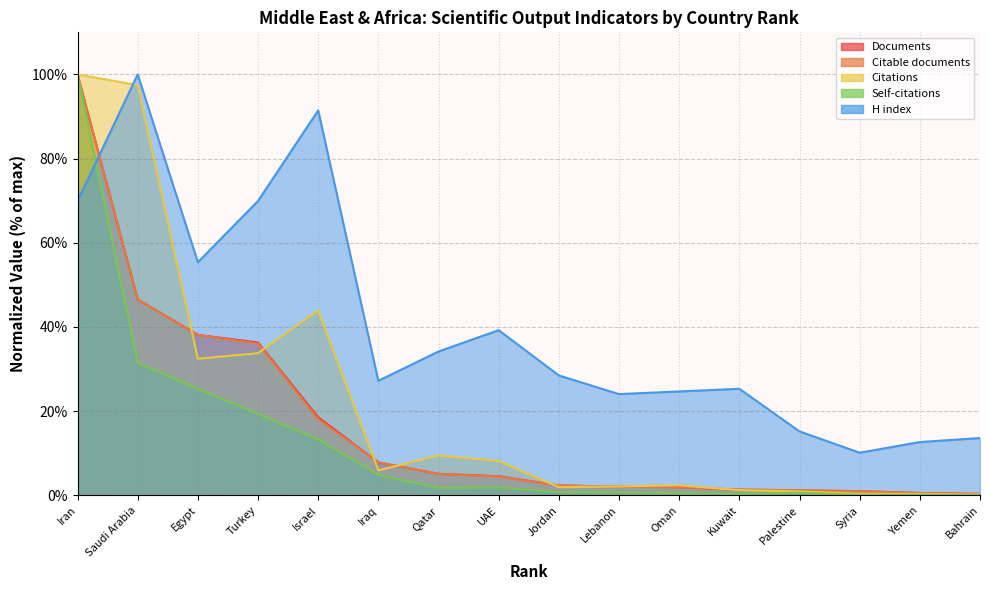

Rank the series by their maximum value, from lowest to highest.

Documents, Citable documents, Citations, Self-citations, H index